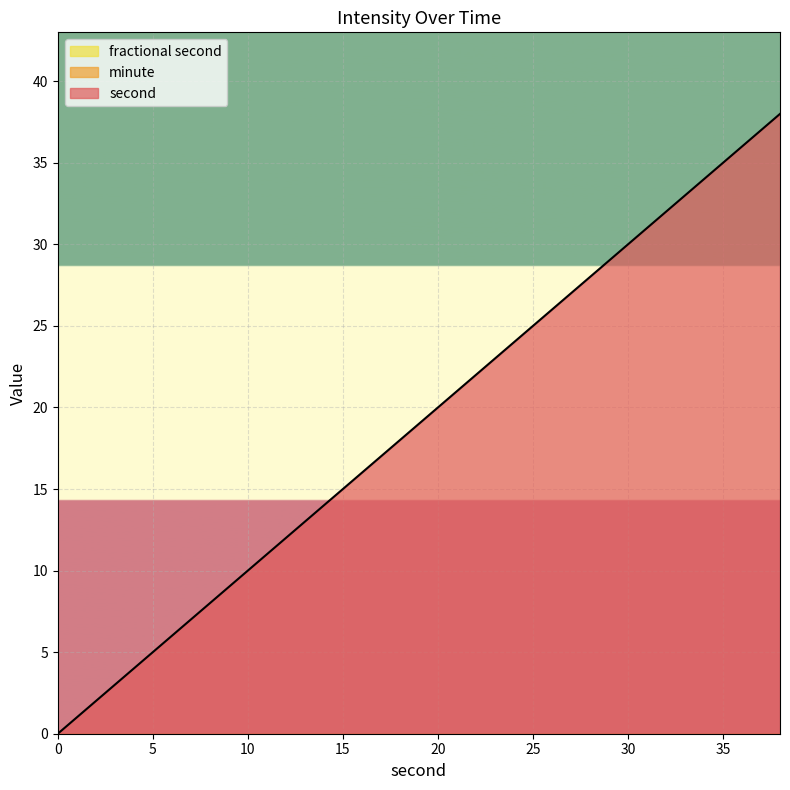

Rank the series at 16 from highest to lowest value.

second, minute, fractional second